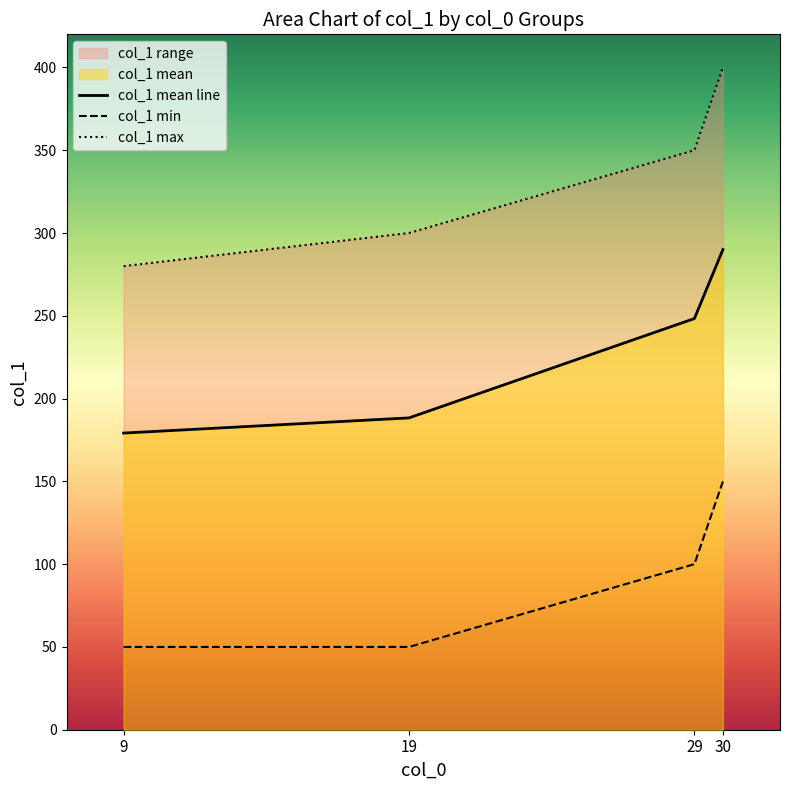

Which category has the lowest value in the col_1 mean line series?

9